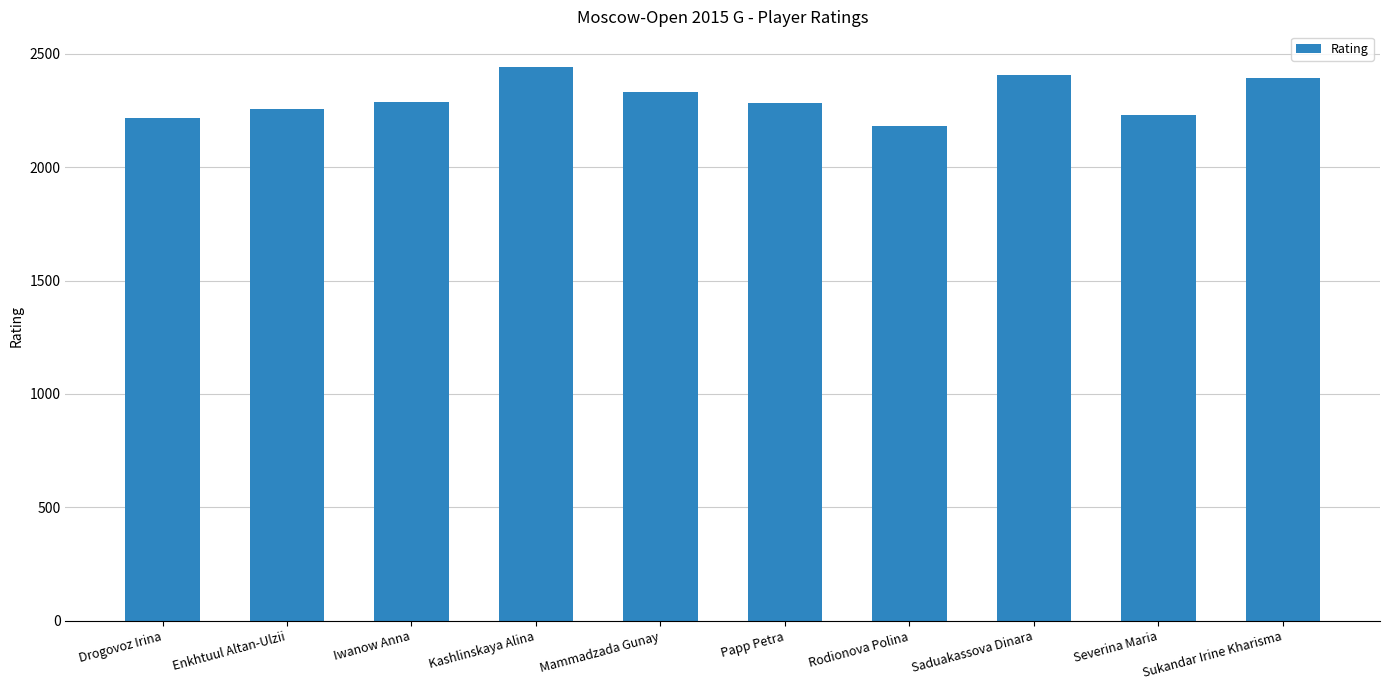

True or false: the data shows 3345 at Papp Petra.

False